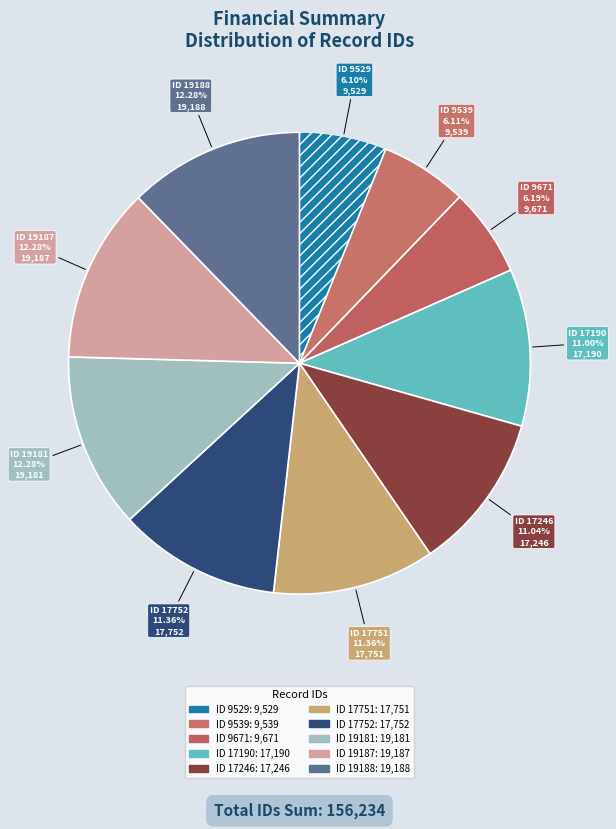

What percentage is the ID 17246 slice, to the nearest percent?

11%